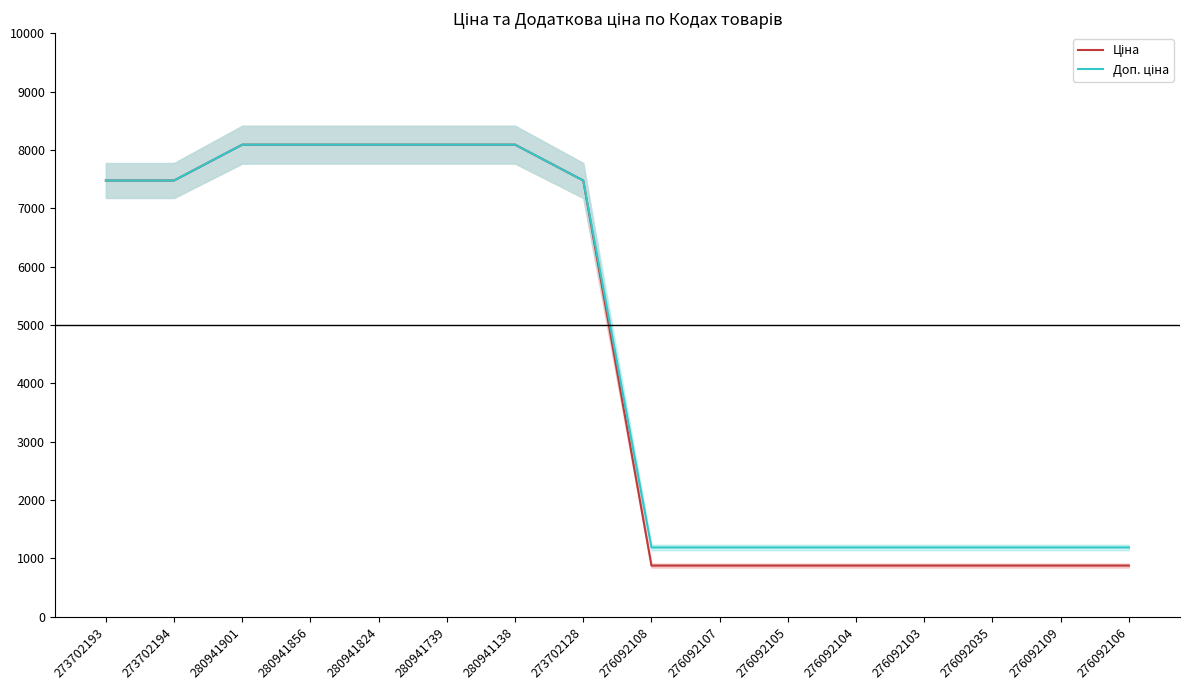

Which label corresponds to the largest value in the chart?

280941901